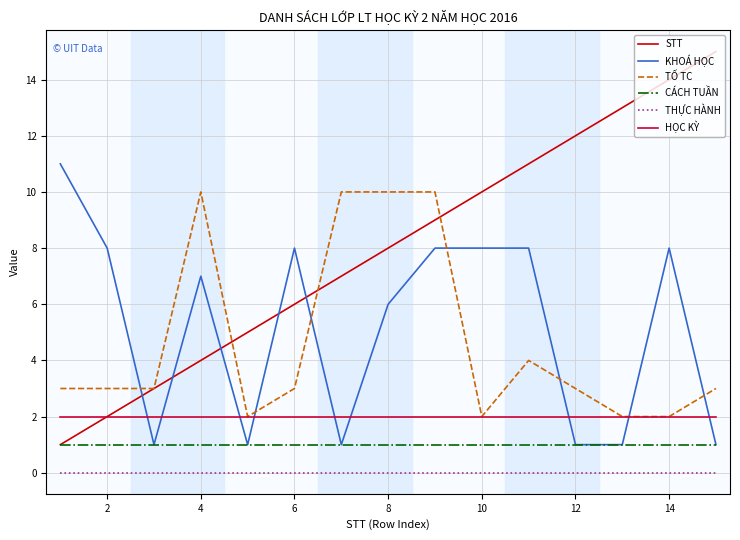

What is the average value of the TỐ TC series?

5